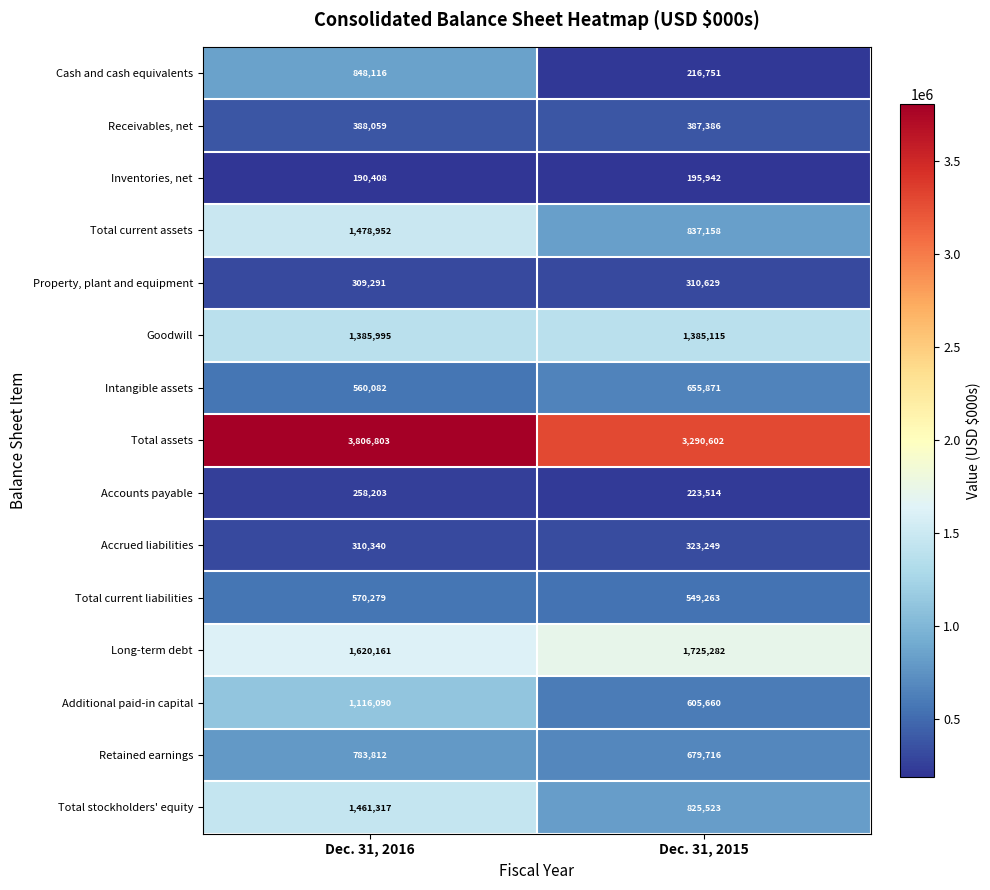

Is it true that Long-term debt equals 361917 at Dec. 31, 2016?

False